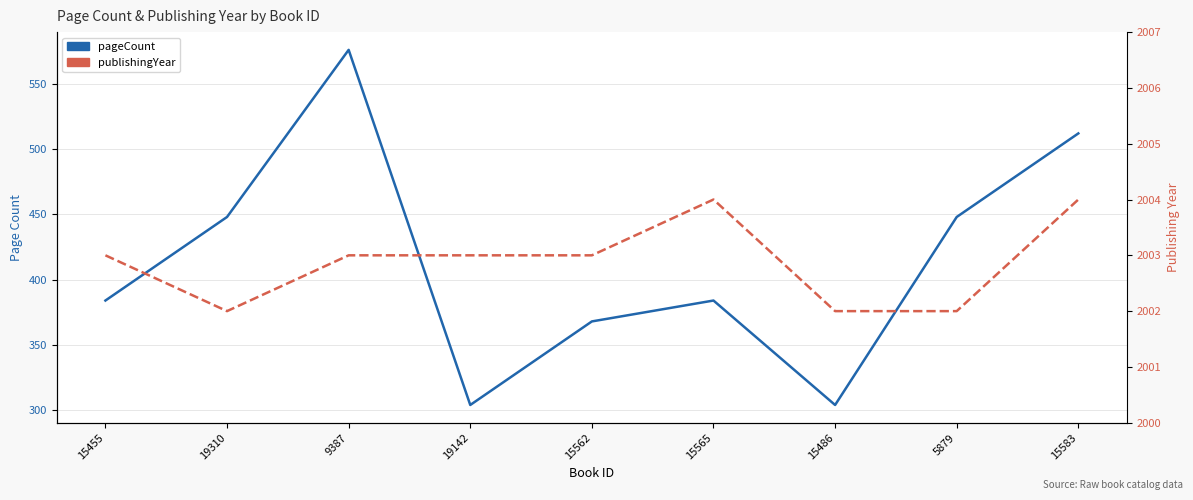

True or false: pageCount and publishingYear intersect in this chart.

False